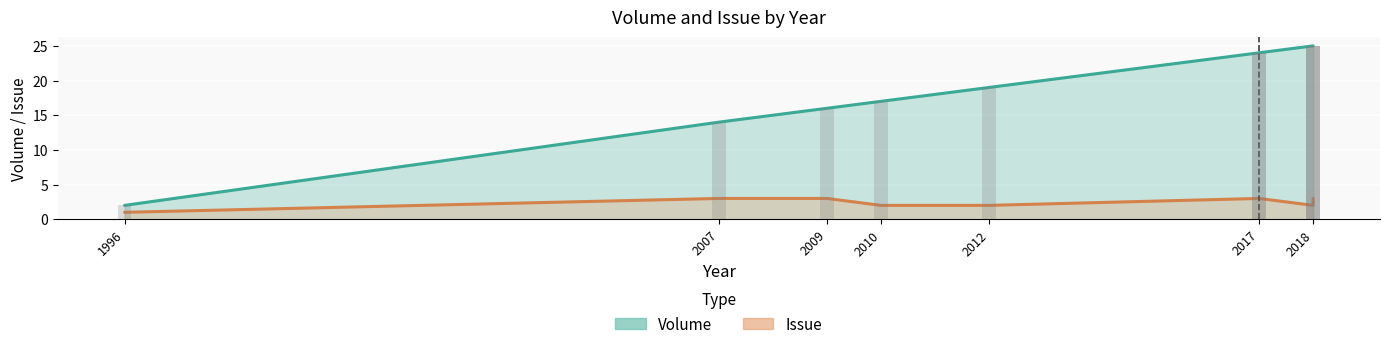

At 2018, list the series in order from smallest to largest.

Issue, Volume